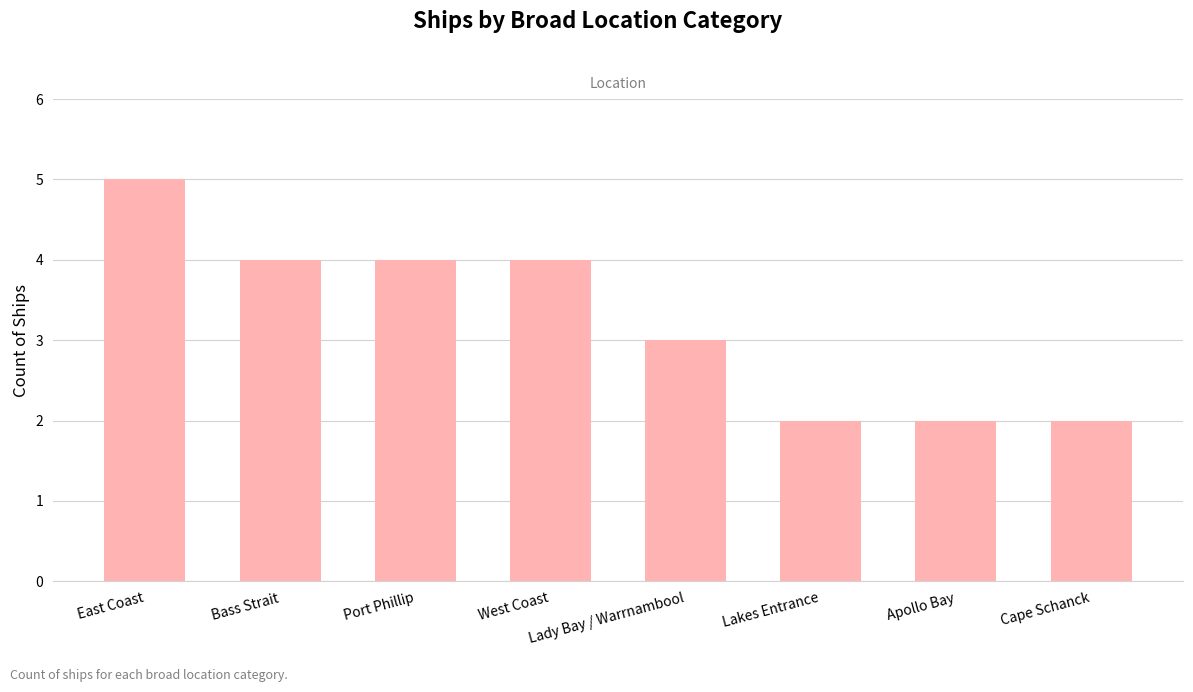

Approximately how many times larger is the value at East Coast compared to Lakes Entrance?

2.5